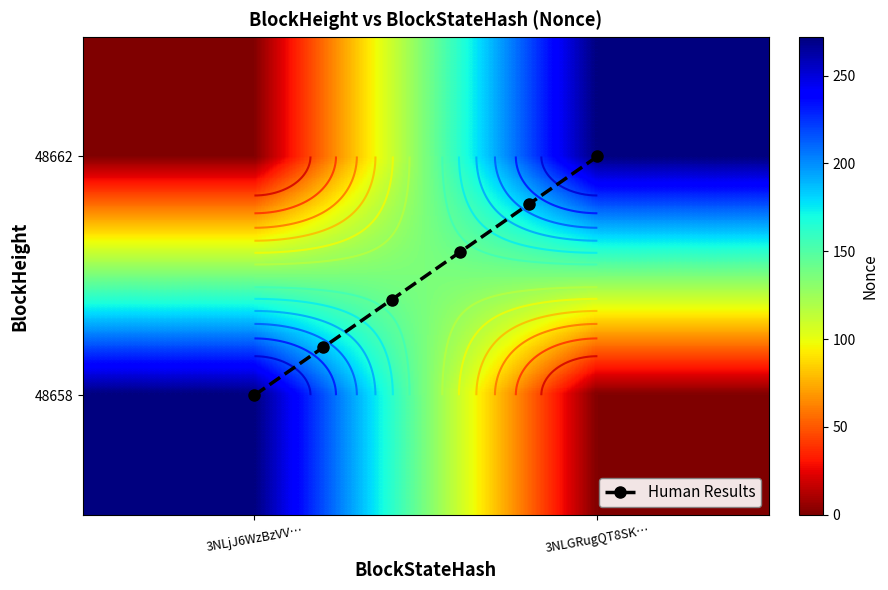

Rank the categories by 48662 value from highest to lowest.

1, 0